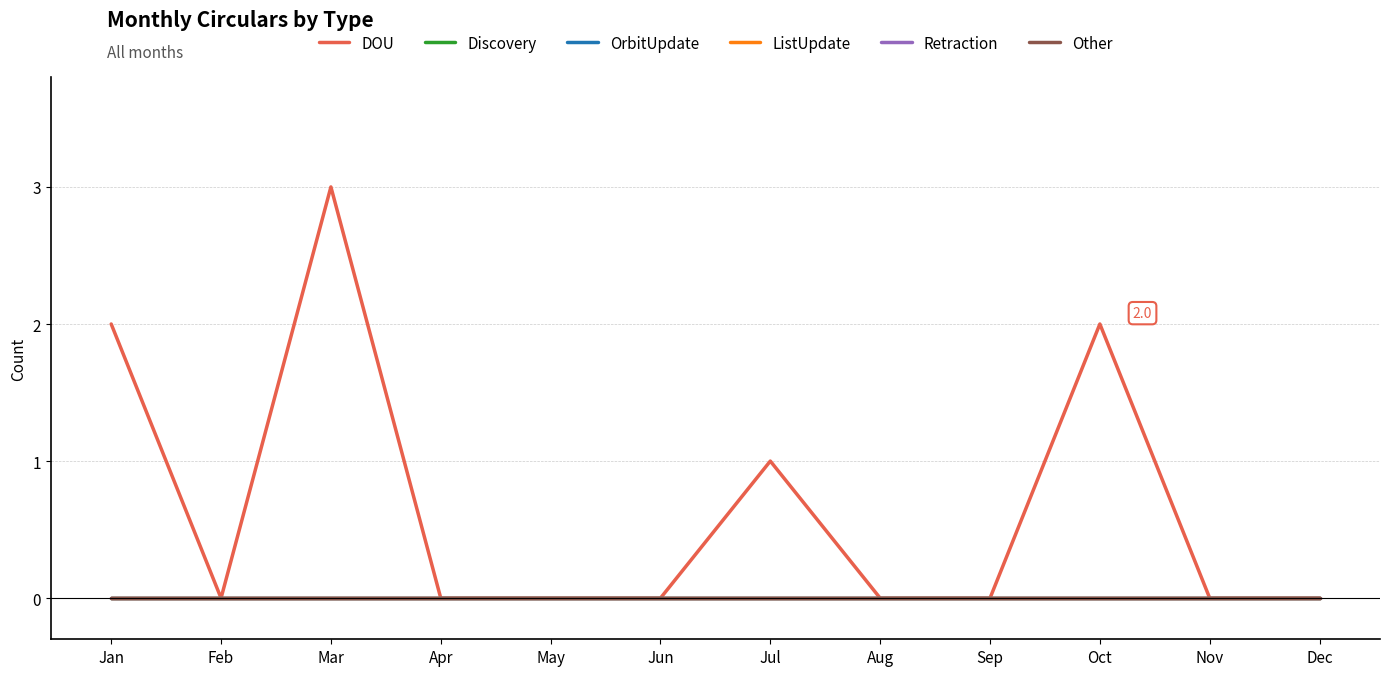

What is the difference between the DOU values at Jul and Sep?

1